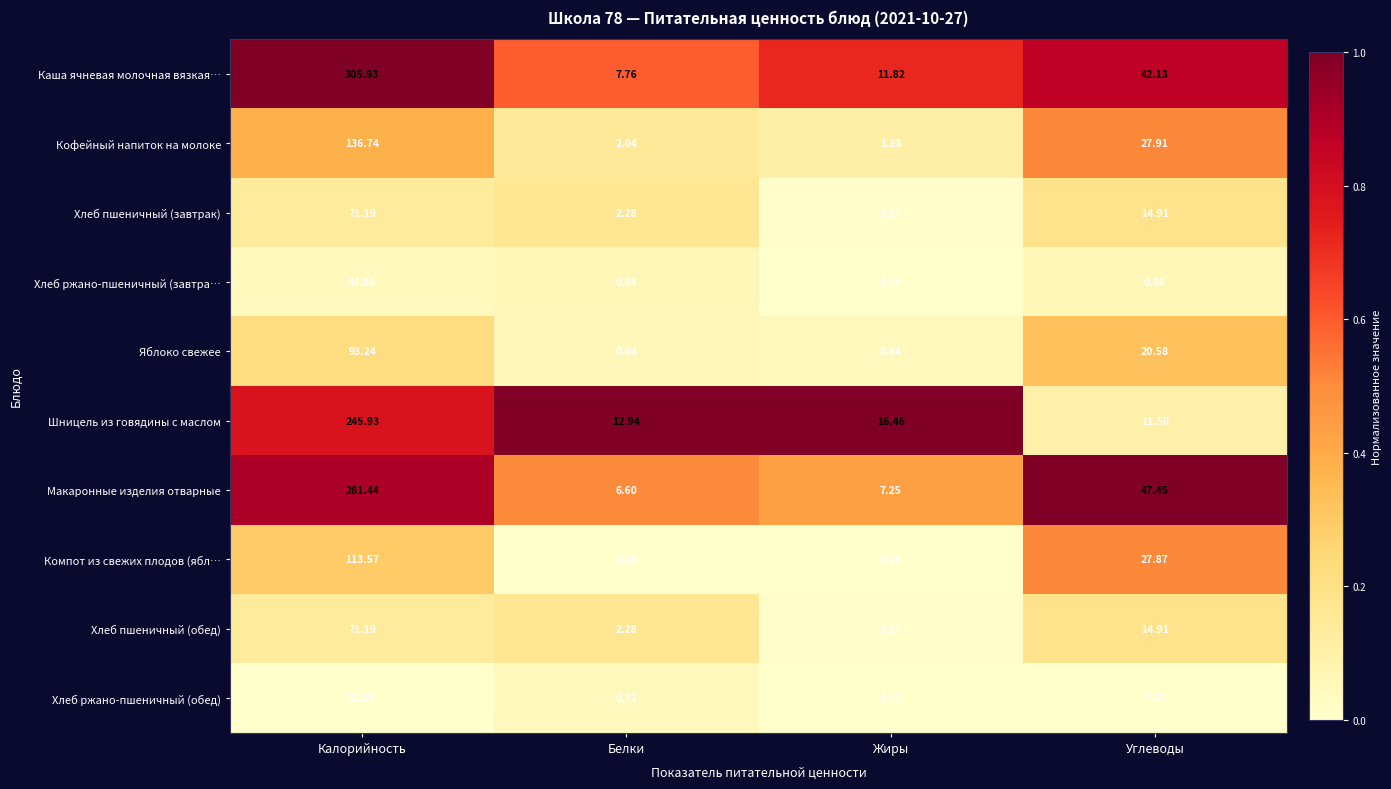

What is the difference between the highest and lowest values at Калорийность?

272.3